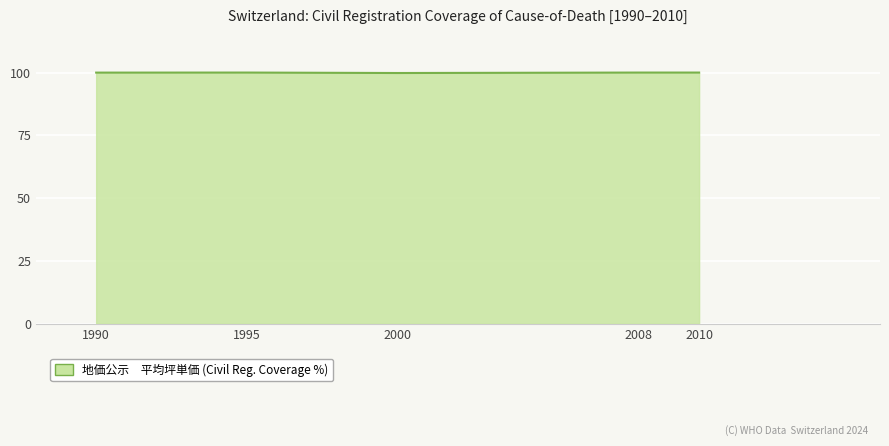

What is the maximum value shown in the chart?

100.0